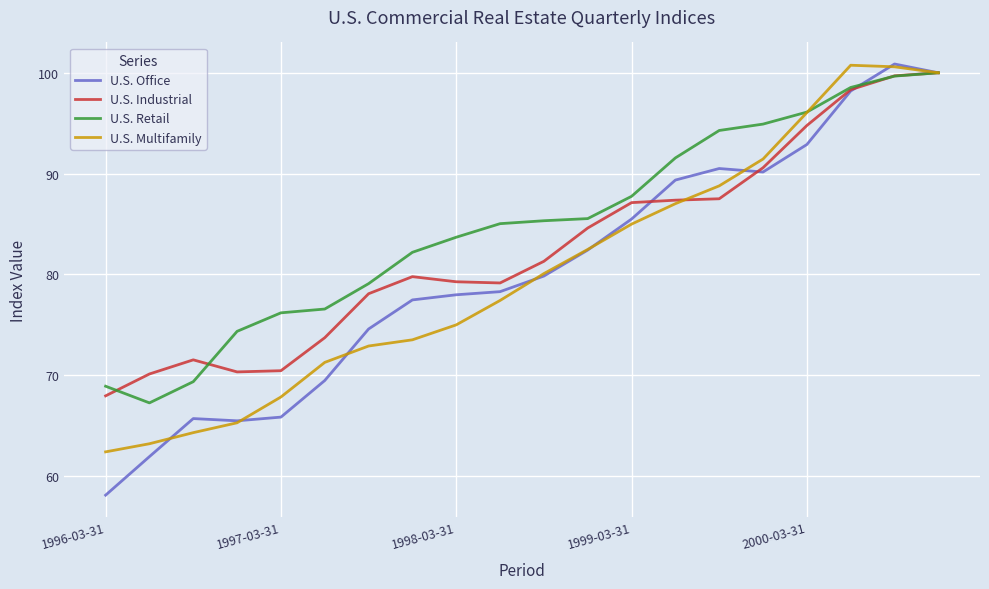

Does the chart display data point markers on the line(s)?

No